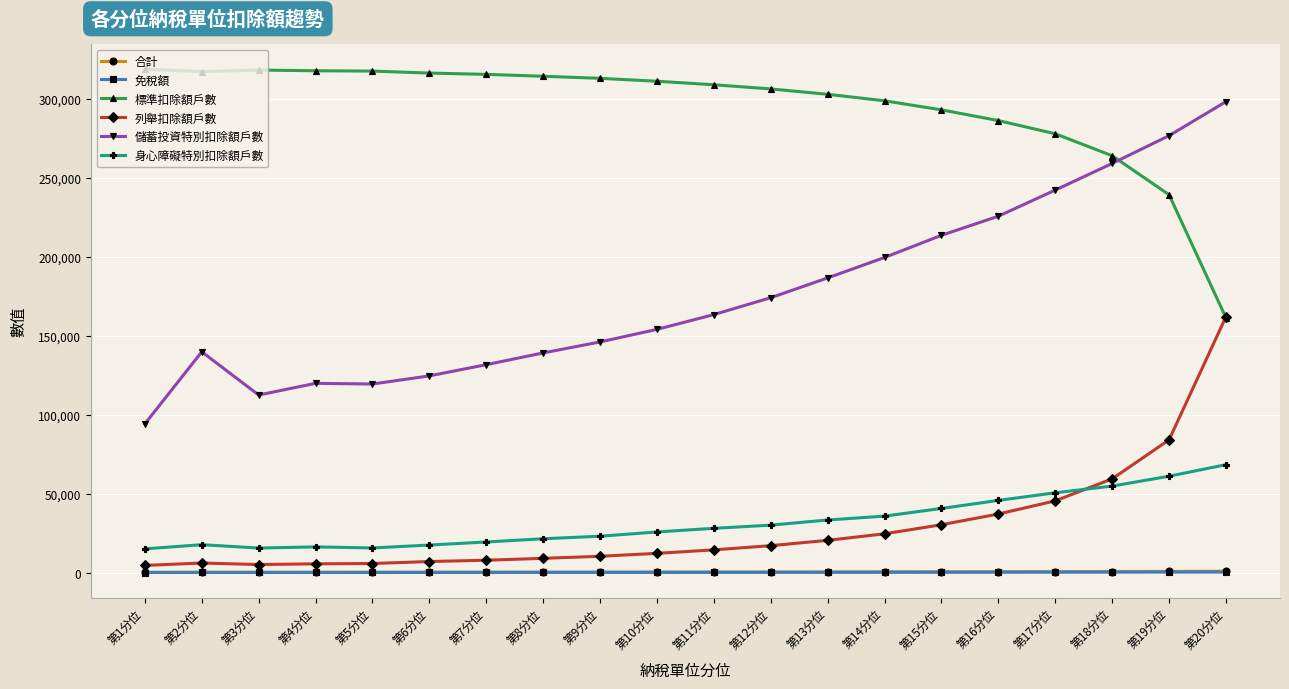

What is the difference between the maximum and minimum values in the 免稅額 series?

288